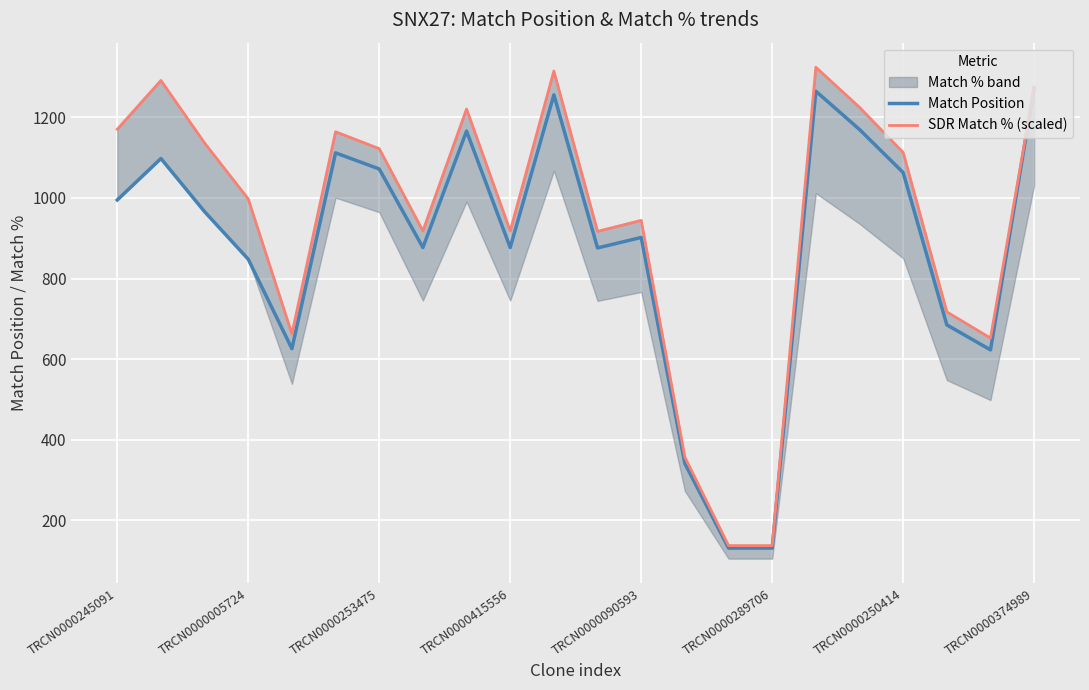

What is the highest value of the Match Position series?

1274